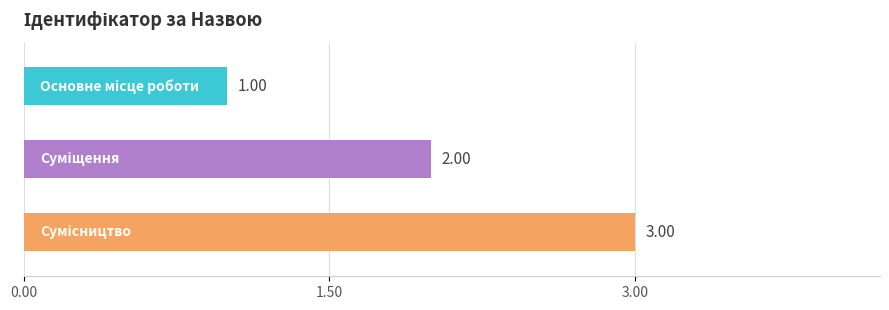

What is the sum of all values?

6